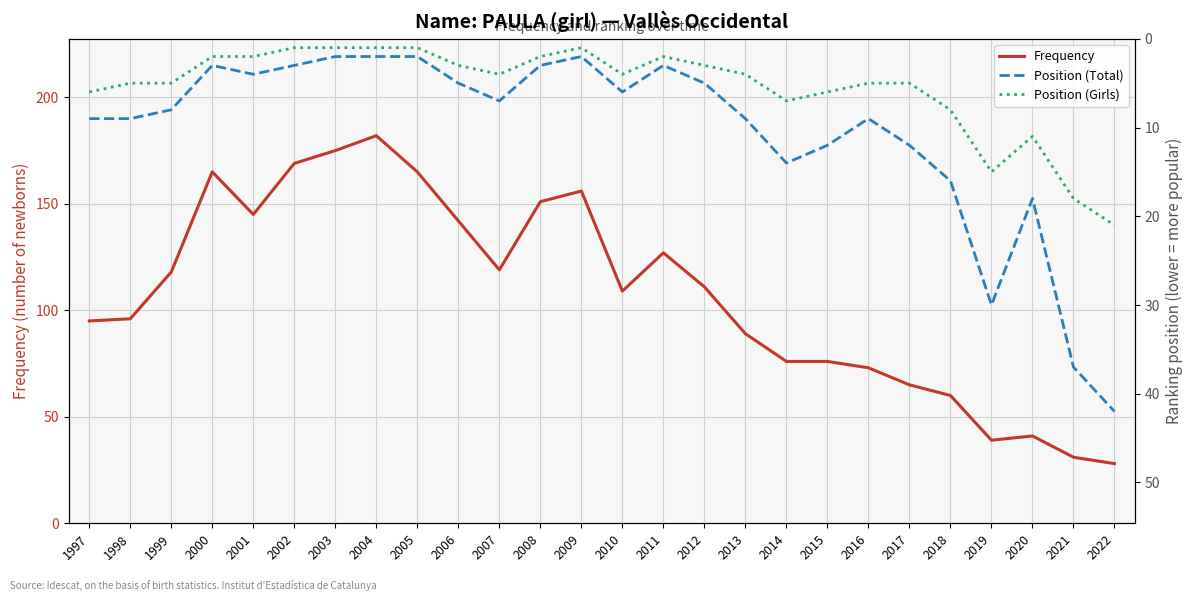

Where is the first local minimum for Frequency?

2001